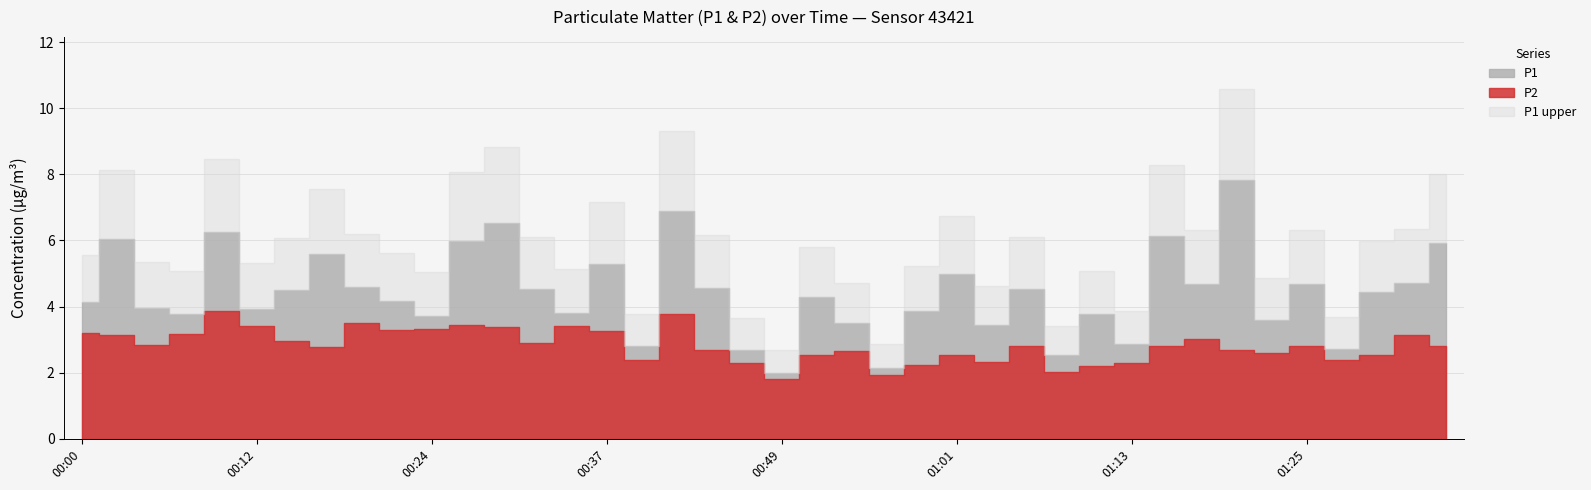

What is the maximum value for P2?

3.9